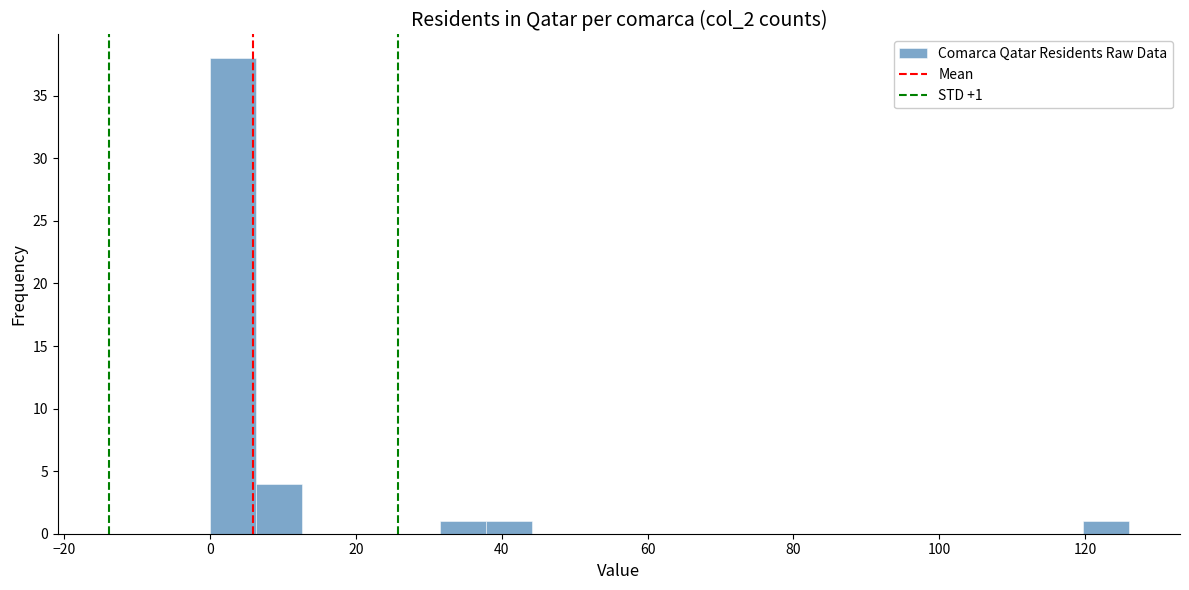

Read against the x-axis, roughly where is the centre of the tallest bar?

4